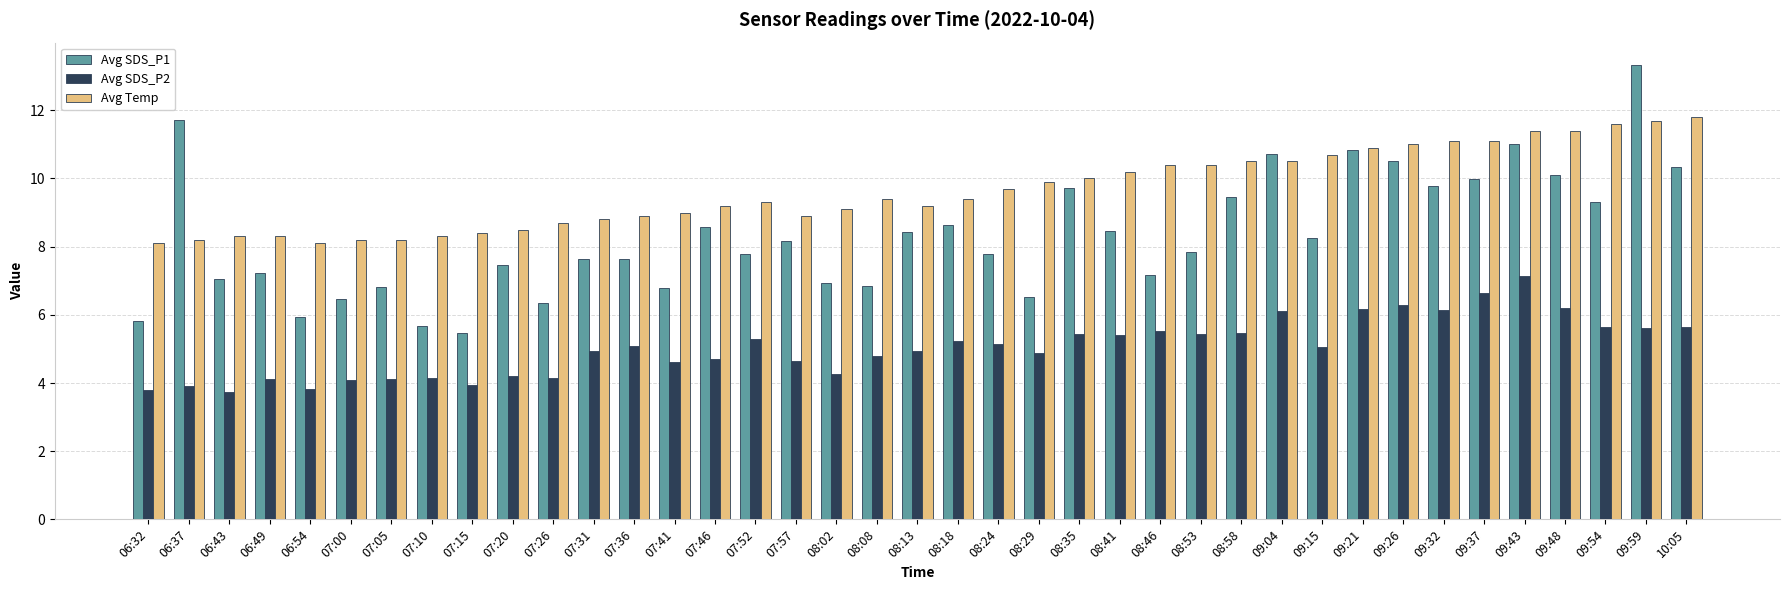

Which label corresponds to the largest value in the chart?

09:59